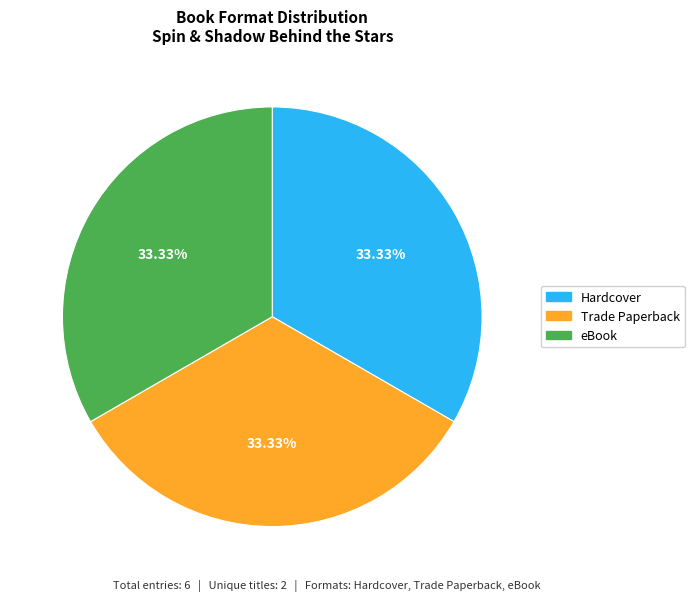

Count the number of slices in the pie.

3